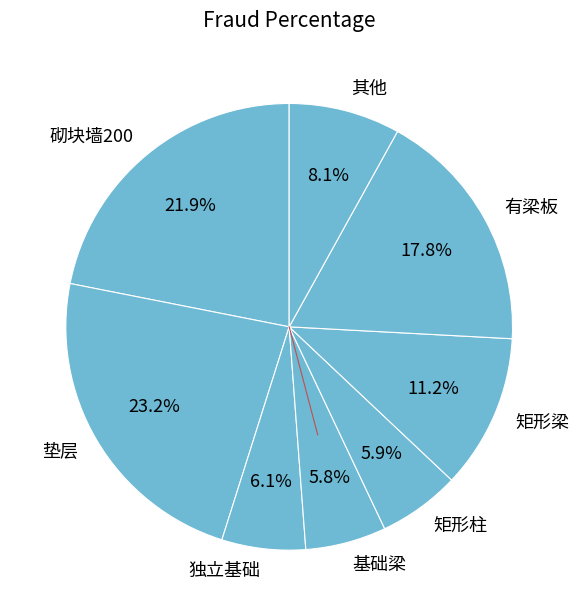

Count the number of slices in the pie.

8